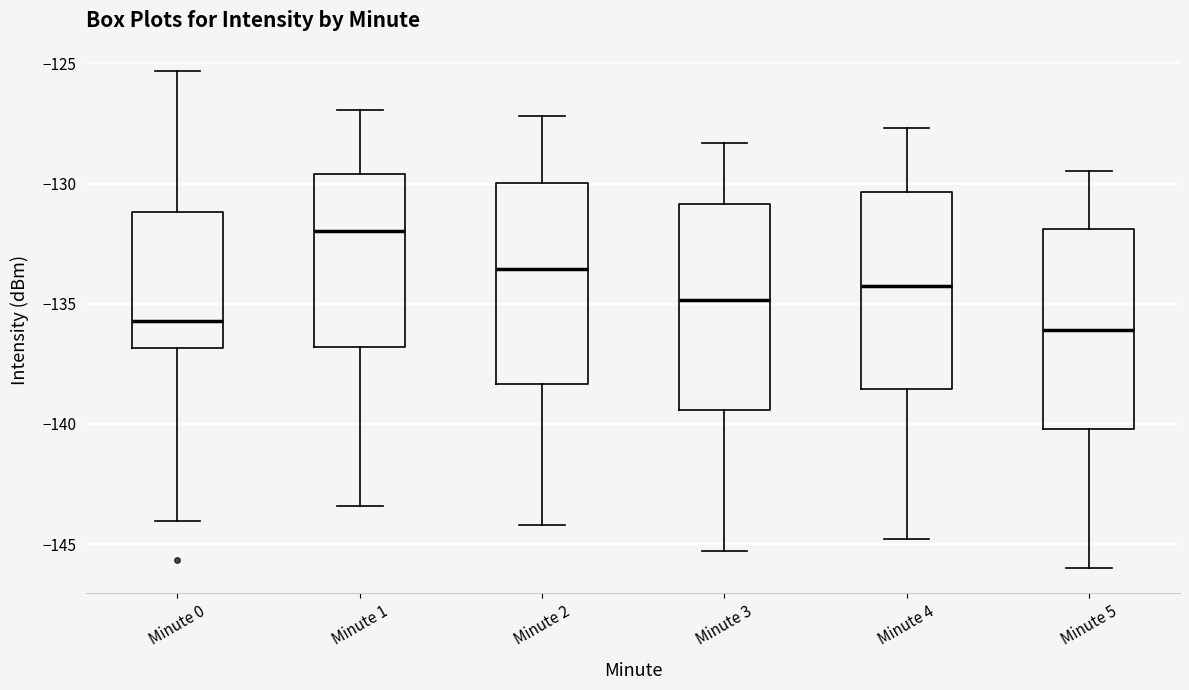

Reading left to right, transcribe this box plot: for each box, give where its median line is, the range the box spans, and where its two whiskers end, as read against the y-axis. The values are not printed on the chart, so give them approximately, as read against the axis.

Minute 0: median -135.5, box -137.0 to -131.0, whiskers -144.0 to -125.5
Minute 1: median -132.0, box -137.0 to -129.5, whiskers -143.5 to -127.0
Minute 2: median -133.5, box -138.5 to -130.0, whiskers -144.0 to -127.0
Minute 3: median -135.0, box -139.5 to -131.0, whiskers -145.5 to -128.5
Minute 4: median -134.0, box -138.5 to -130.5, whiskers -145.0 to -127.5
Minute 5: median -136.0, box -140.0 to -132.0, whiskers -146.0 to -129.5